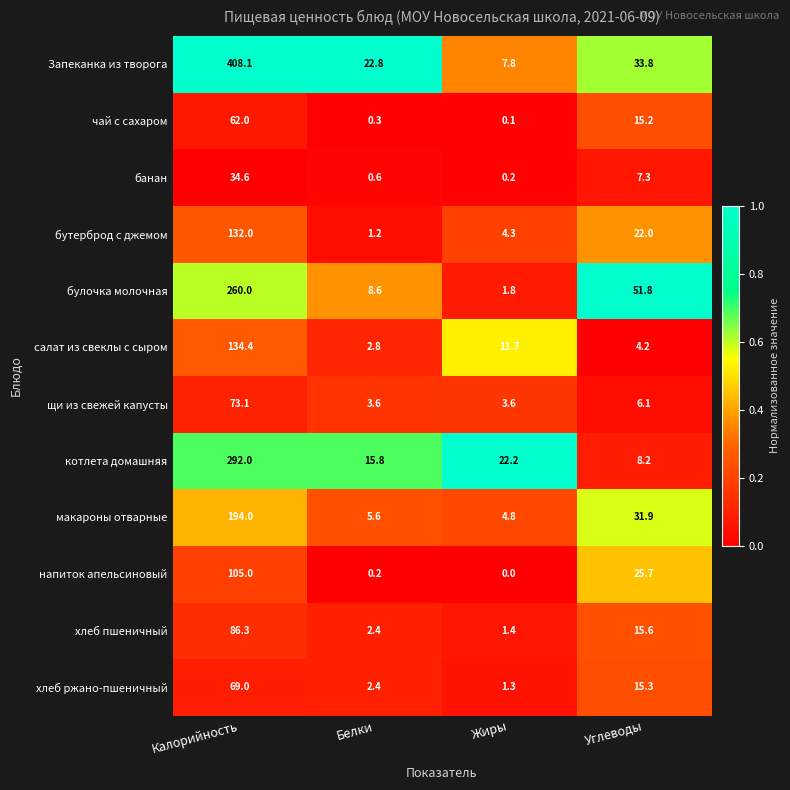

What is the total value across all series at Углеводы?

237.1